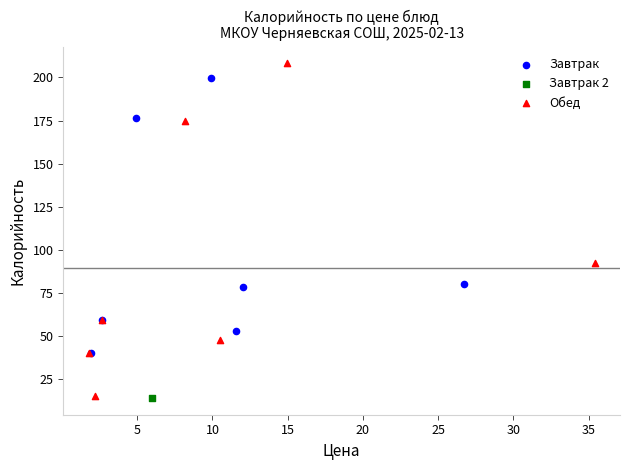

What are all the series names shown in the legend?

Завтрак, Завтрак 2, Обед